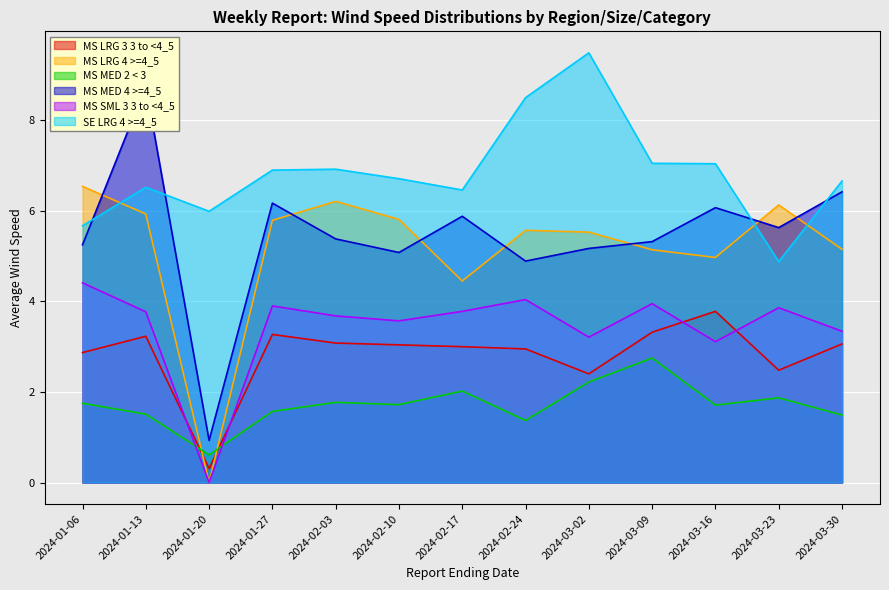

How many values in the MS LRG 4 >=4_5 series exceed 5?

10